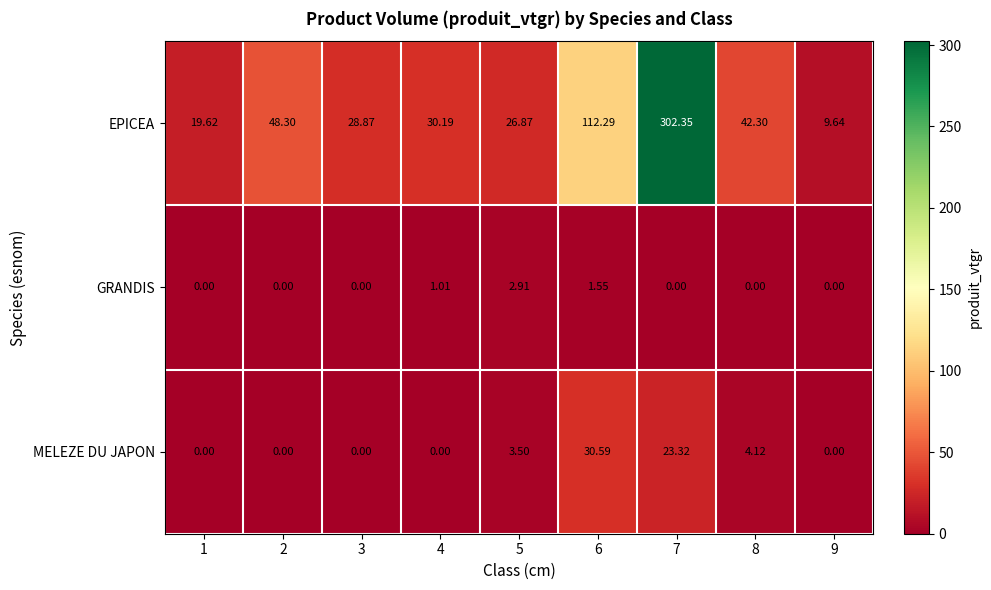

Which series has the largest total across all categories?

EPICEA